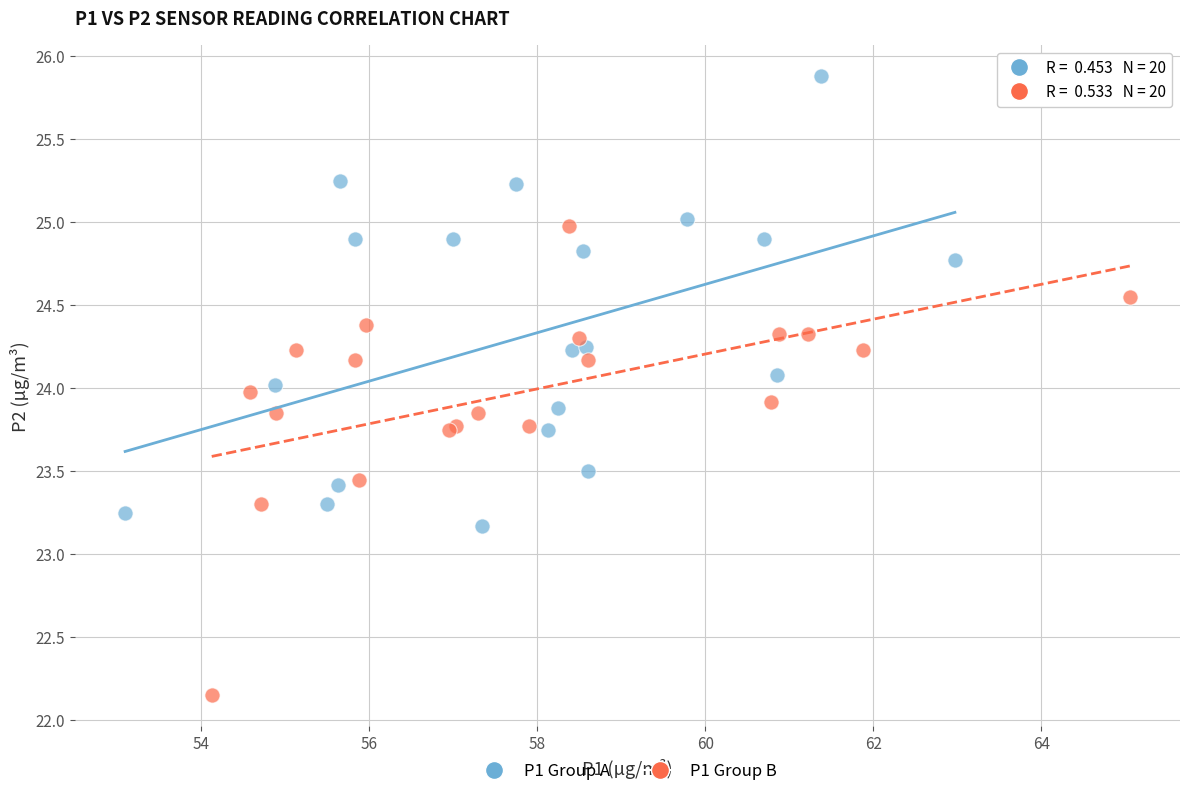

Which series contains the lowest Y value?

P1 Group B